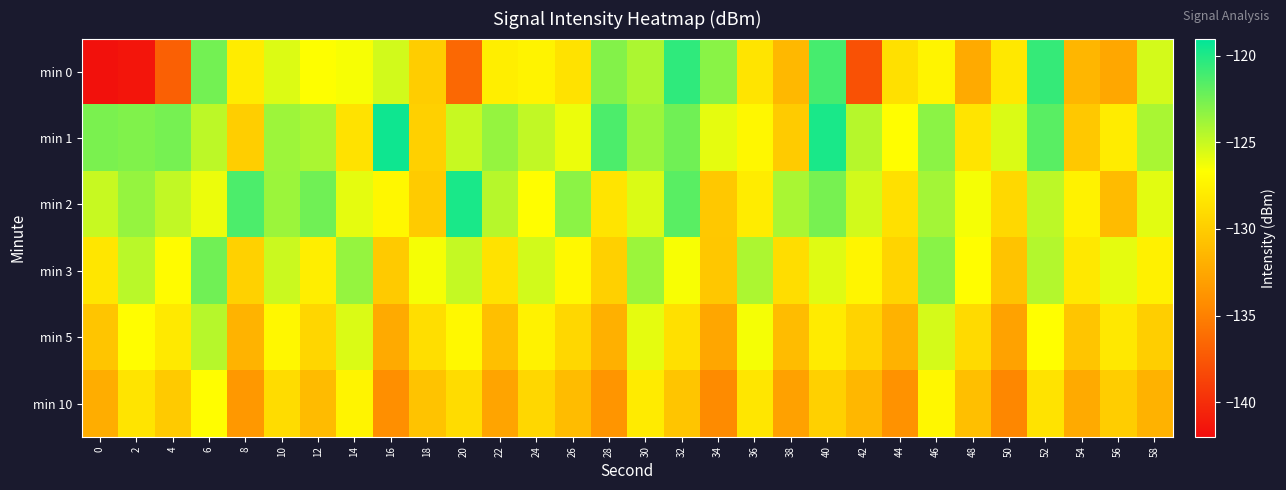

Between 22 and 38, which is larger?

22